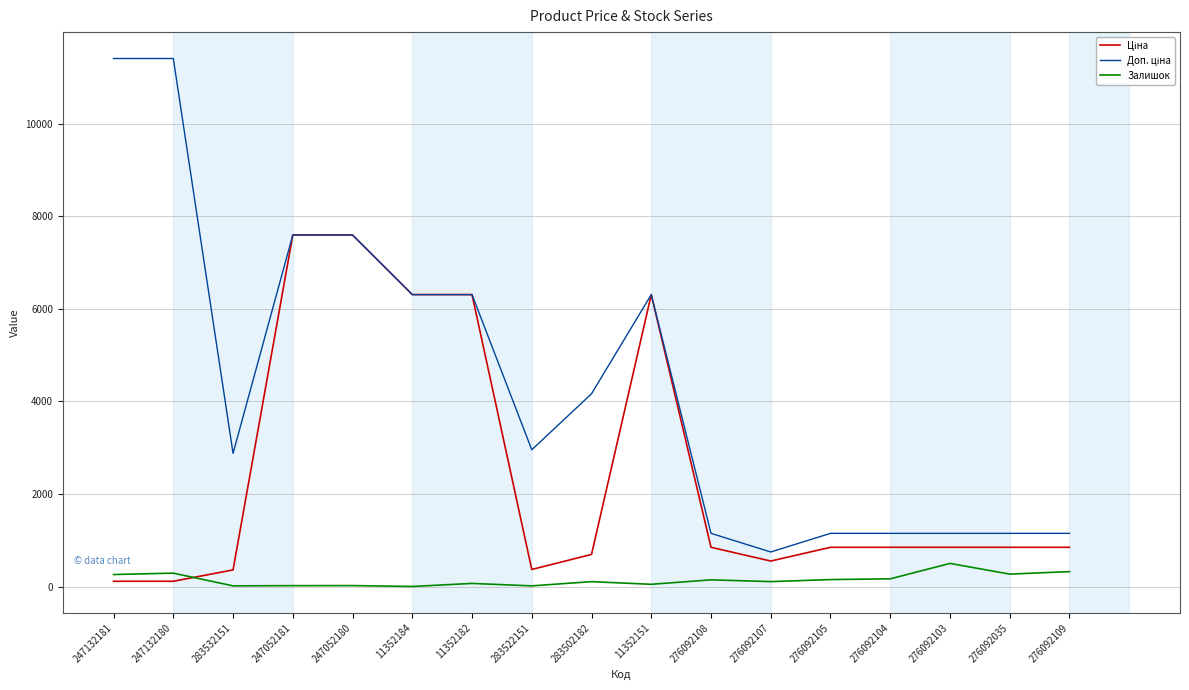

Is it true that Залишок equals 145.0 at 276092108?

True